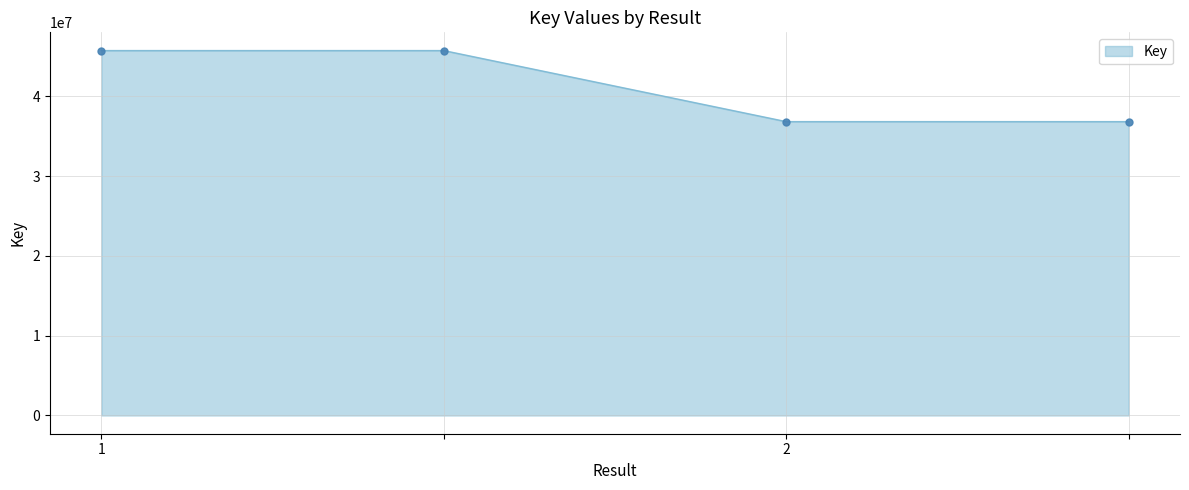

What is the sum of all values?

165102392